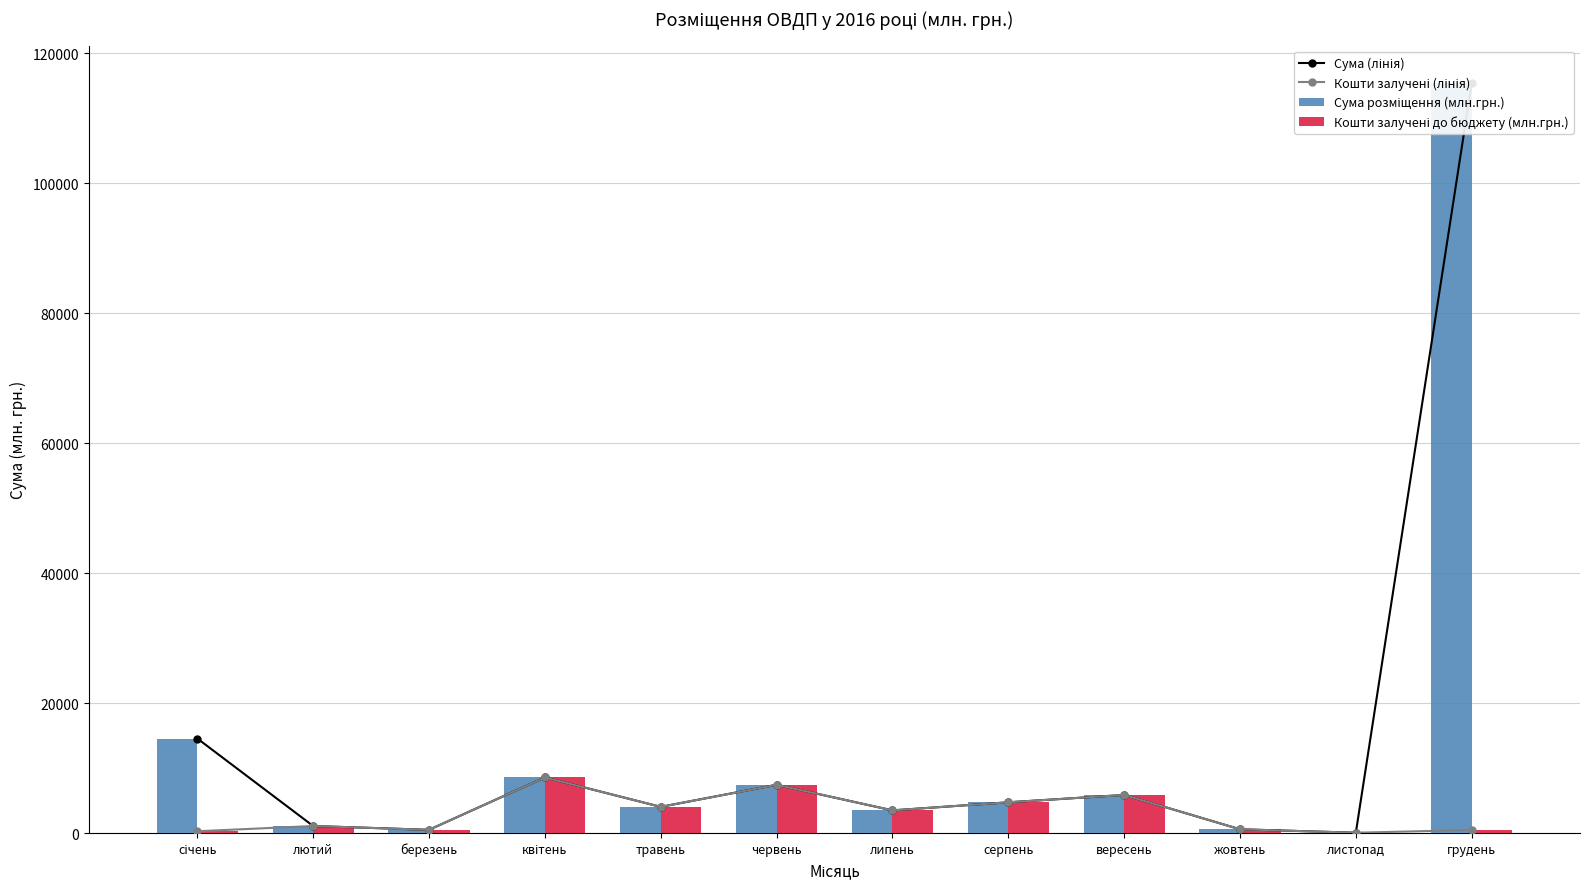

Which series has the largest range (max minus min)?

Сума (лінія)